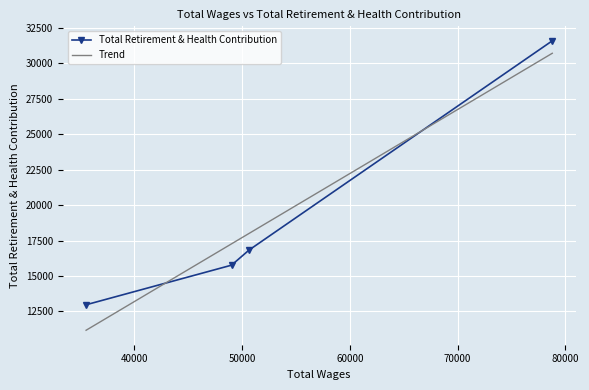

Rank the categories by value from lowest to highest.

35525.0, 49025.0, 50649.0, 78792.0